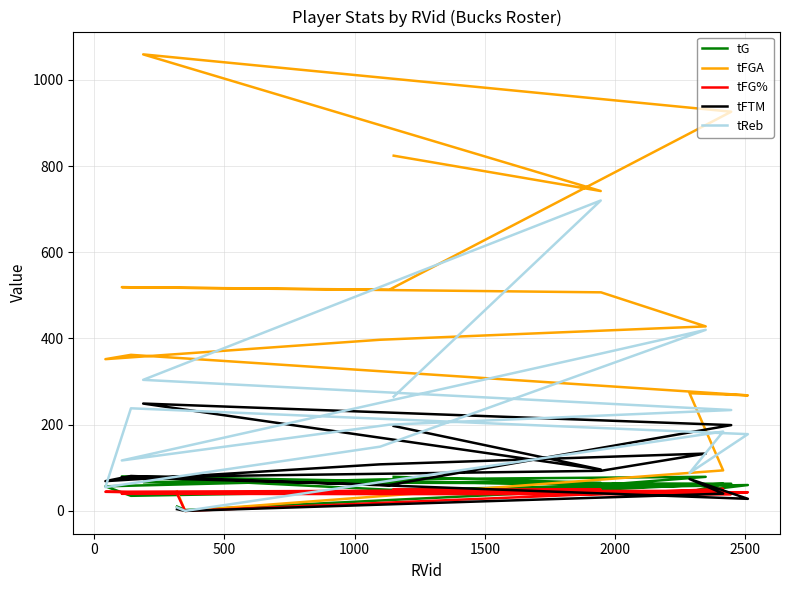

Is this an area chart (filled region under the line)?

No